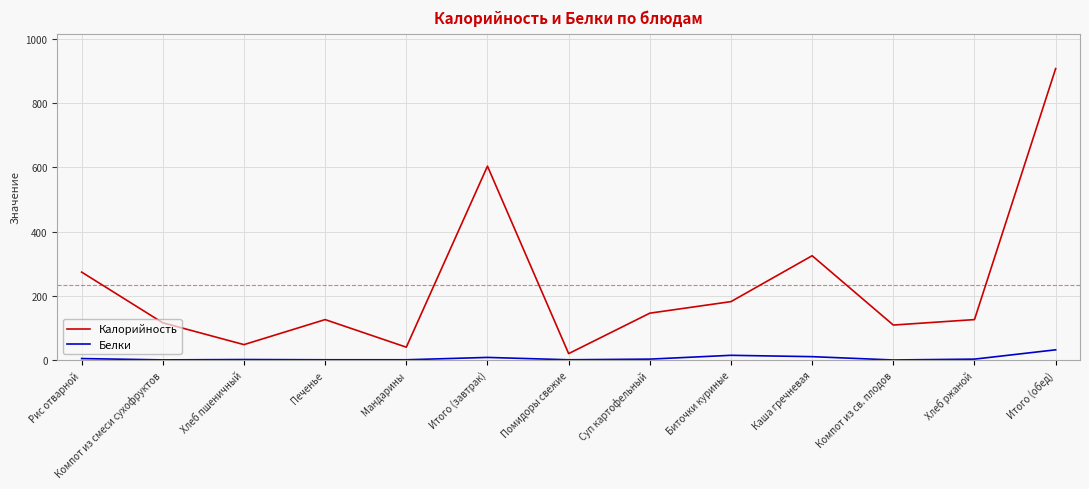

What is the difference between the maximum and minimum values in the Белки series?

31.7